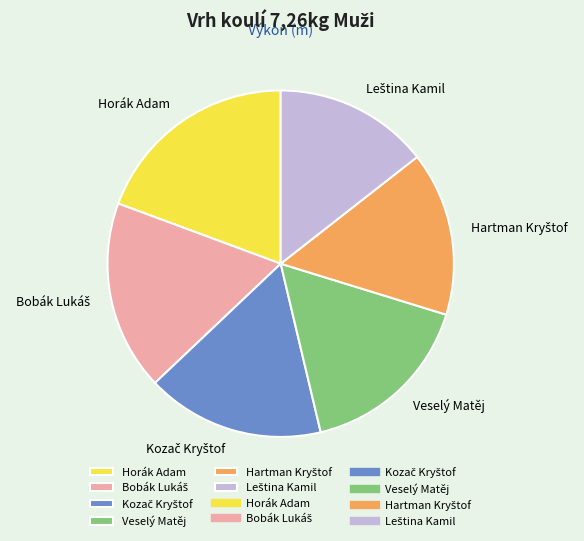

What is the largest slice in the pie chart?

Horák Adam